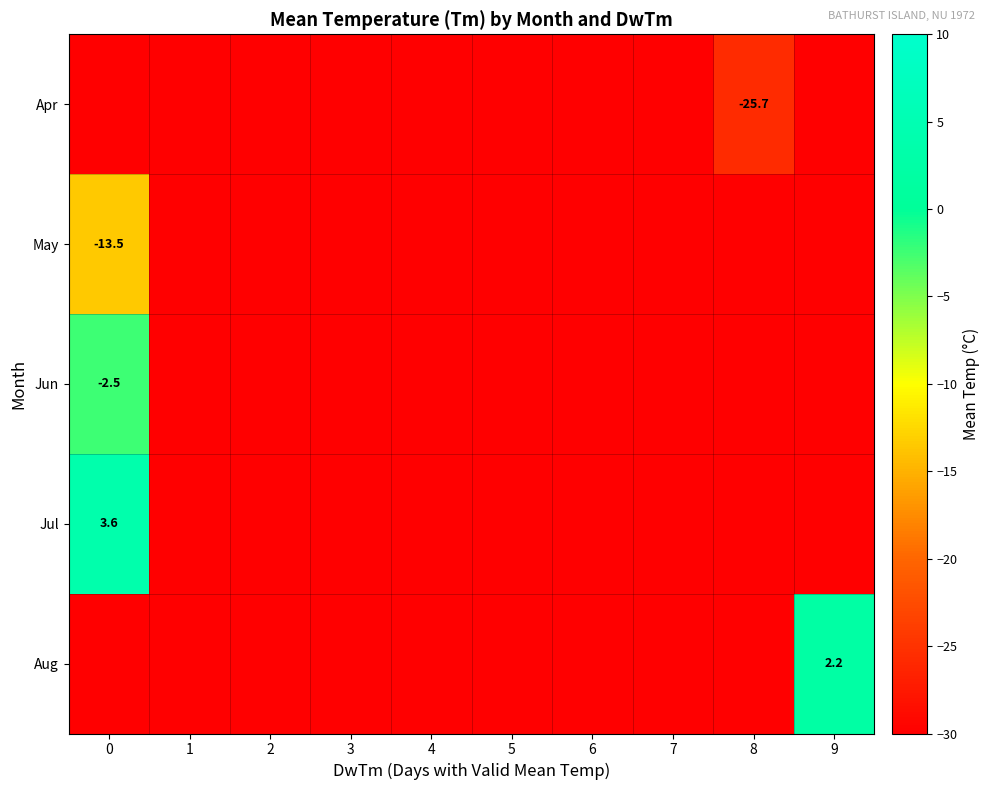

Between 7 and 8, which is larger?

8